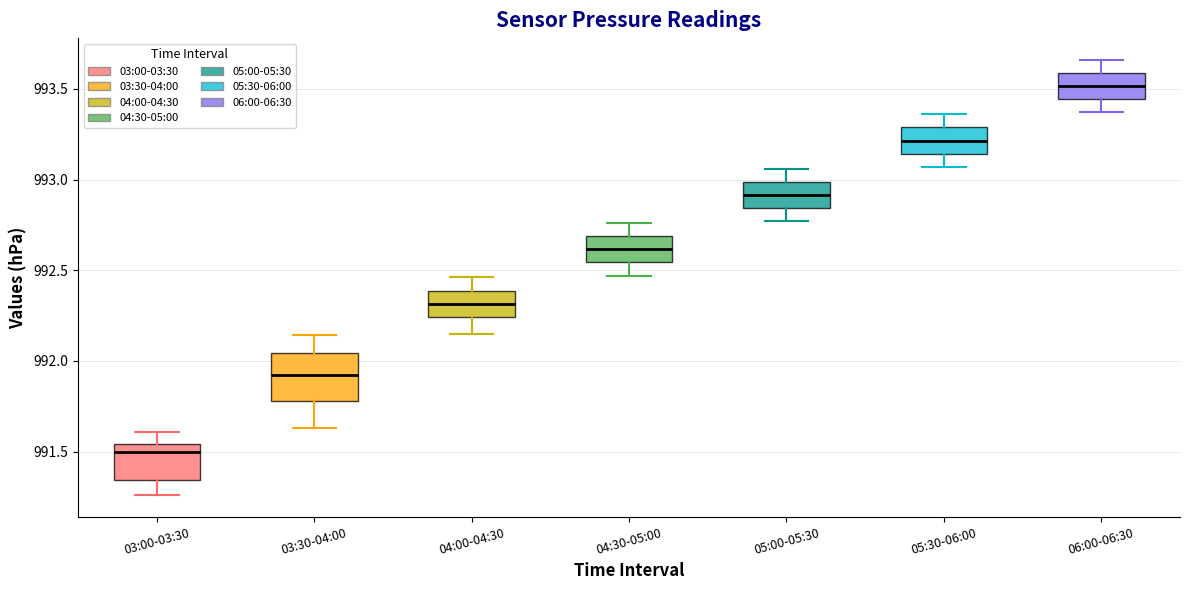

Reading left to right, transcribe this box plot: for each box, give where its median line is, the range the box spans, and where its two whiskers end, as read against the y-axis. The values are not printed on the chart, so give them approximately, as read against the axis.

03:00-03:30: median 991.50, box 991.35 to 991.55, whiskers 991.25 to 991.60
03:30-04:00: median 991.90, box 991.80 to 992.05, whiskers 991.65 to 992.15
04:00-04:30: median 992.30, box 992.25 to 992.40, whiskers 992.15 to 992.45
04:30-05:00: median 992.60, box 992.55 to 992.70, whiskers 992.45 to 992.75
05:00-05:30: median 992.90, box 992.85 to 993.00, whiskers 992.75 to 993.05
05:30-06:00: median 993.20, box 993.15 to 993.30, whiskers 993.05 to 993.35
06:00-06:30: median 993.50, box 993.45 to 993.60, whiskers 993.35 to 993.65